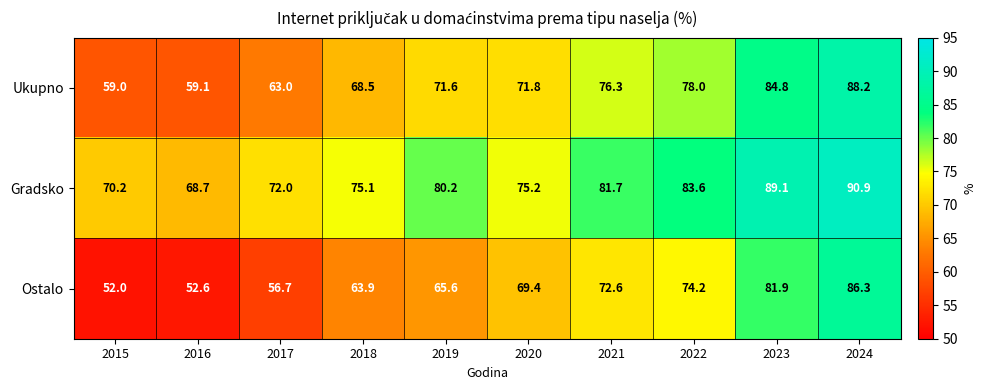

True or false: Gradsko has a value of 48.7 at 2021.

False